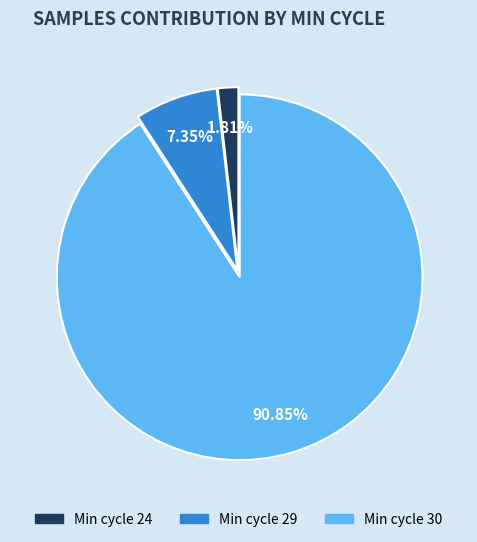

Is the sum of Min cycle 29 and Min cycle 30 greater than half?

Yes